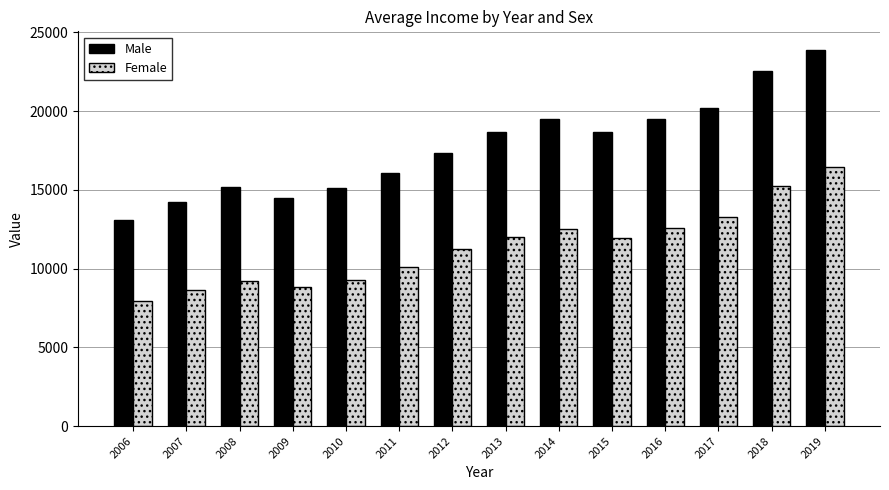

What is the difference between the second highest and second lowest values in the Male series?

8283